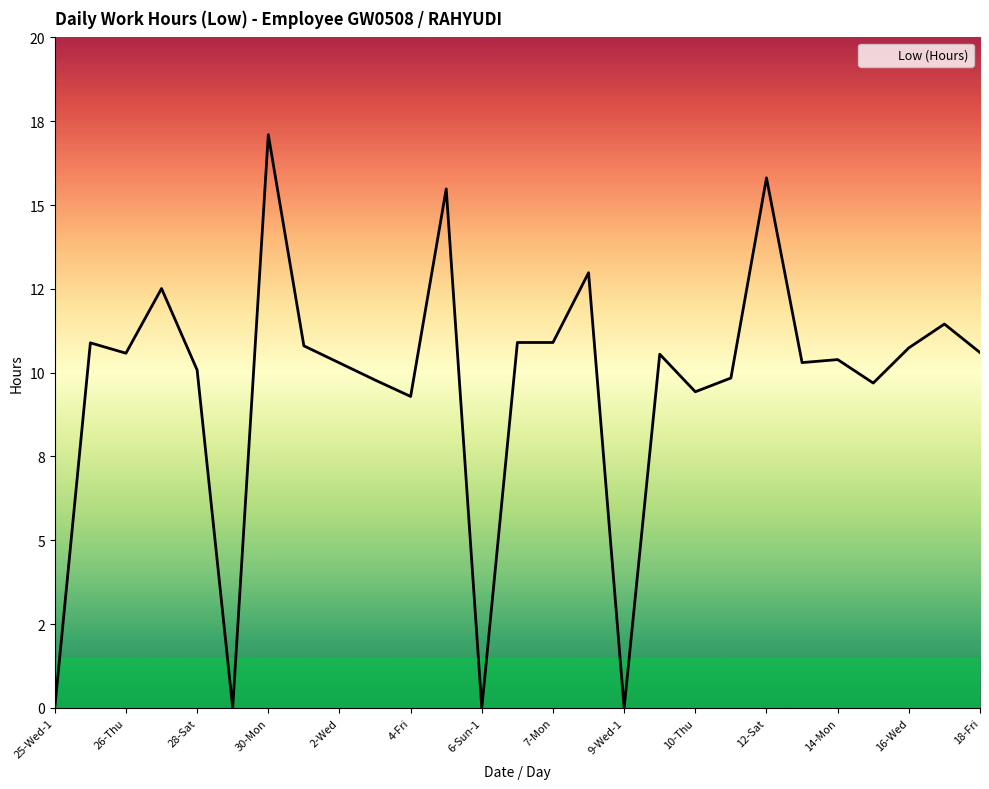

Does the chart display data point markers on the line(s)?

No